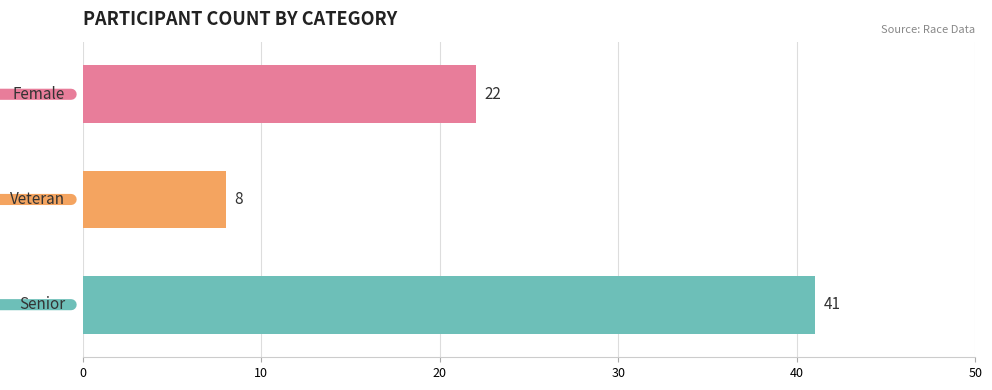

What is the minimum value shown in the chart?

8